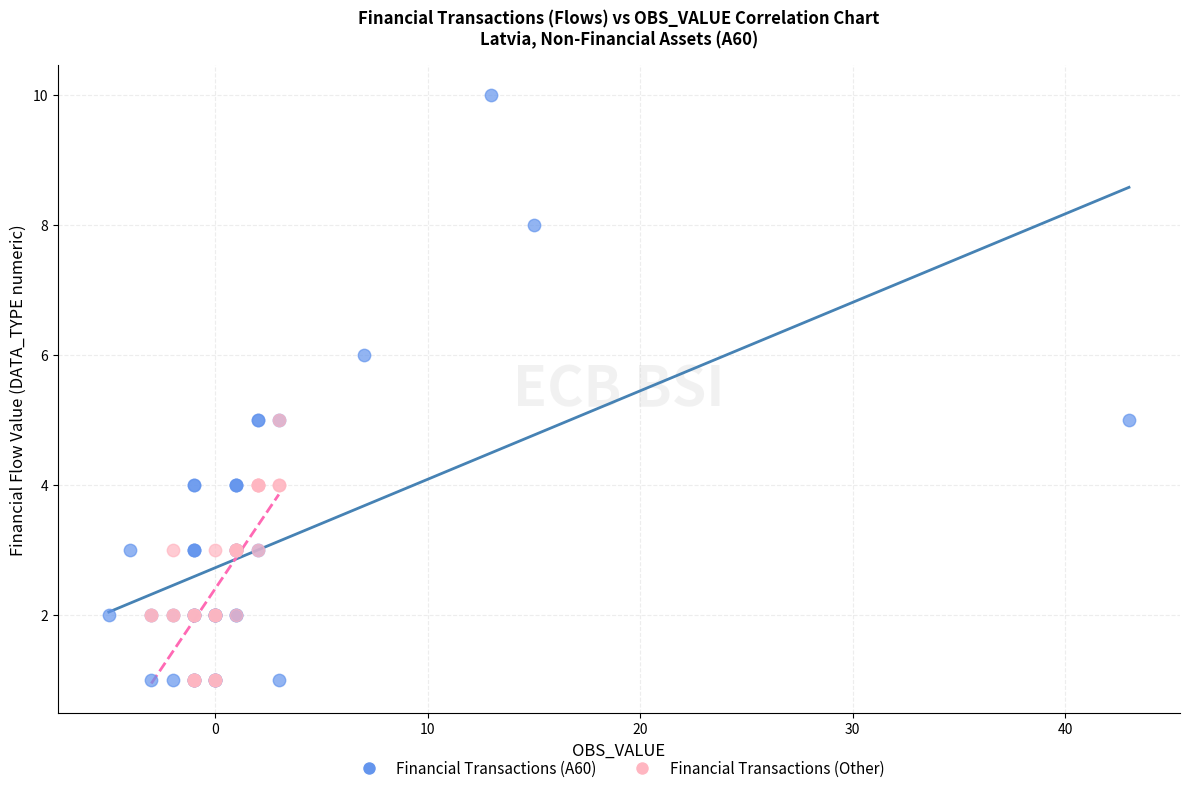

Which series contains the highest Y value?

Financial Transactions (A60)